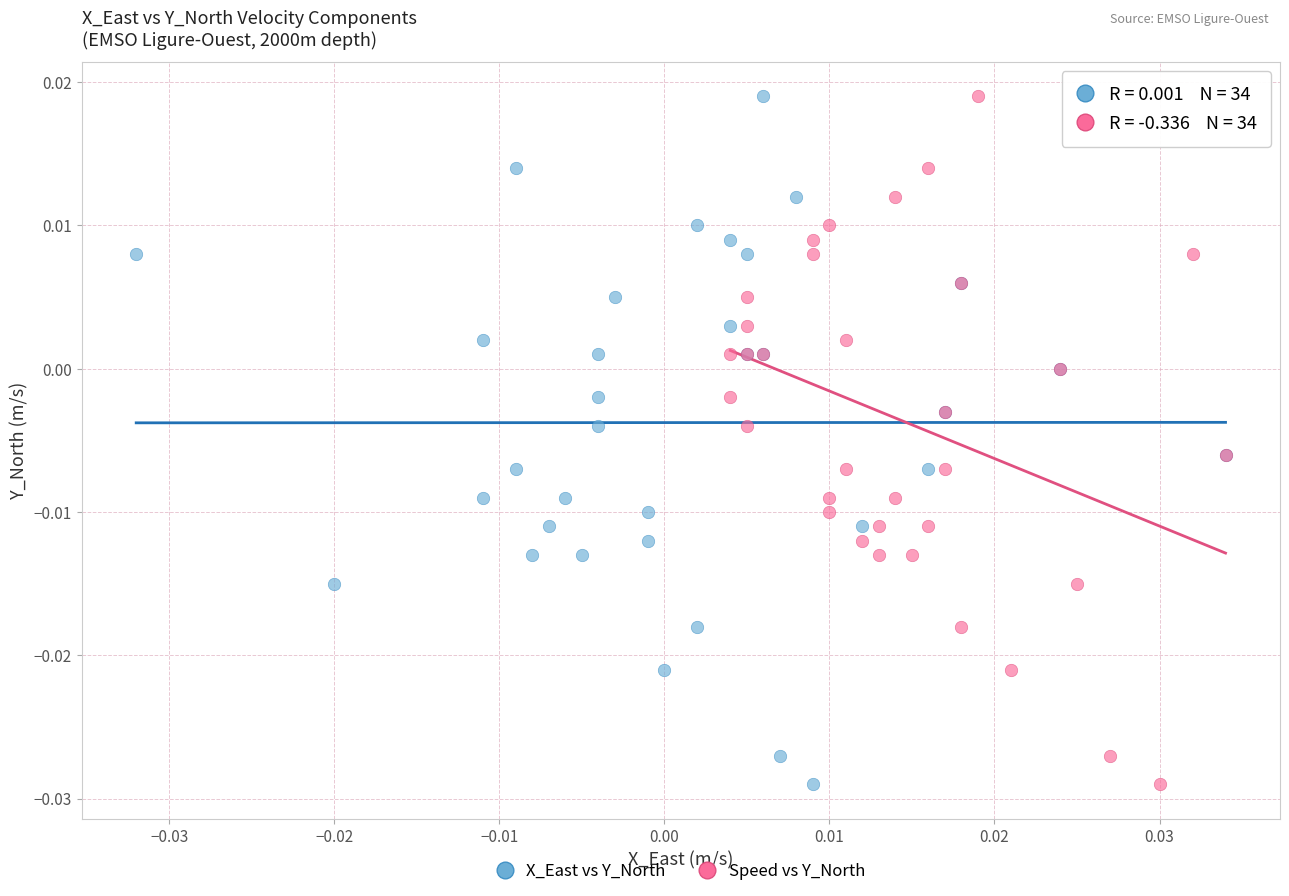

What are all the series names shown in the legend?

X_East vs Y_North, Speed vs Y_North